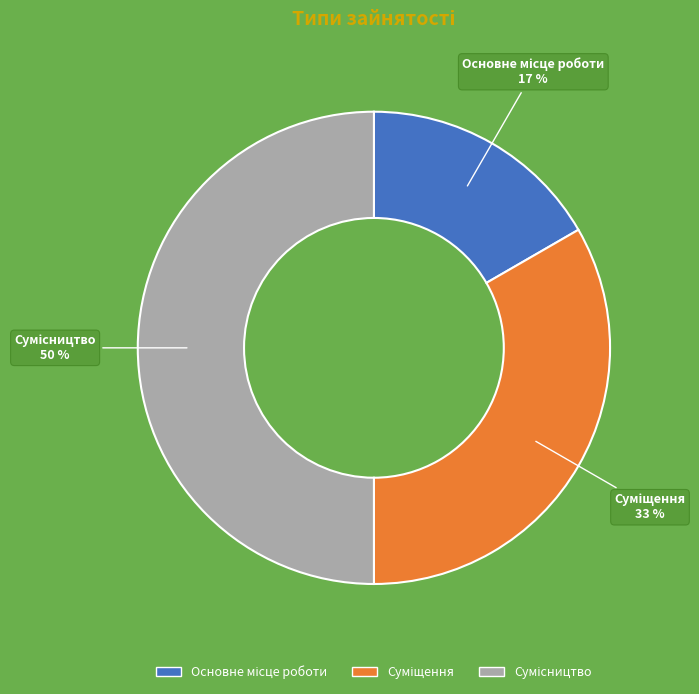

Count the number of slices in the pie.

3